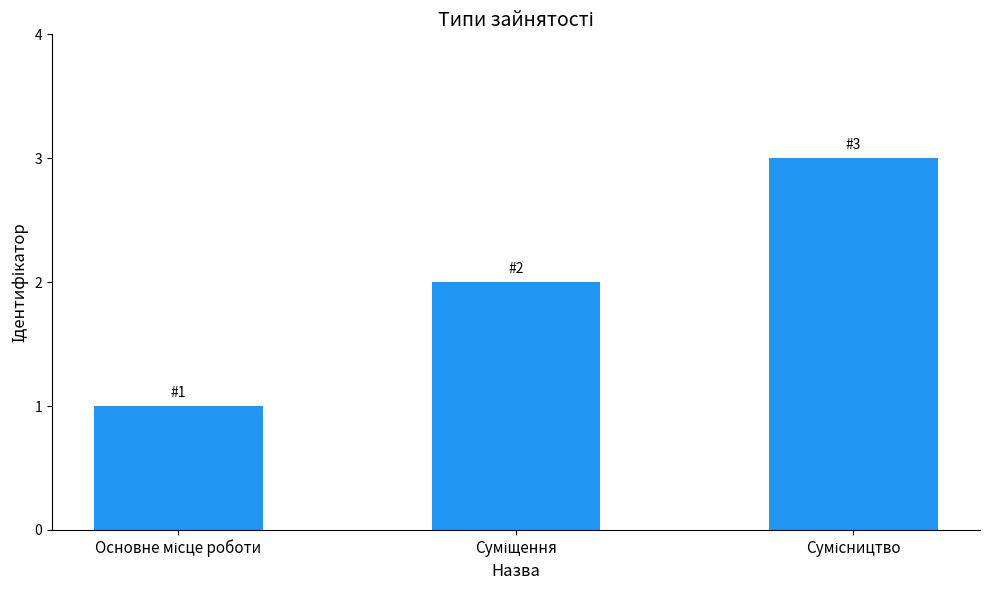

What is the sum of all values?

6